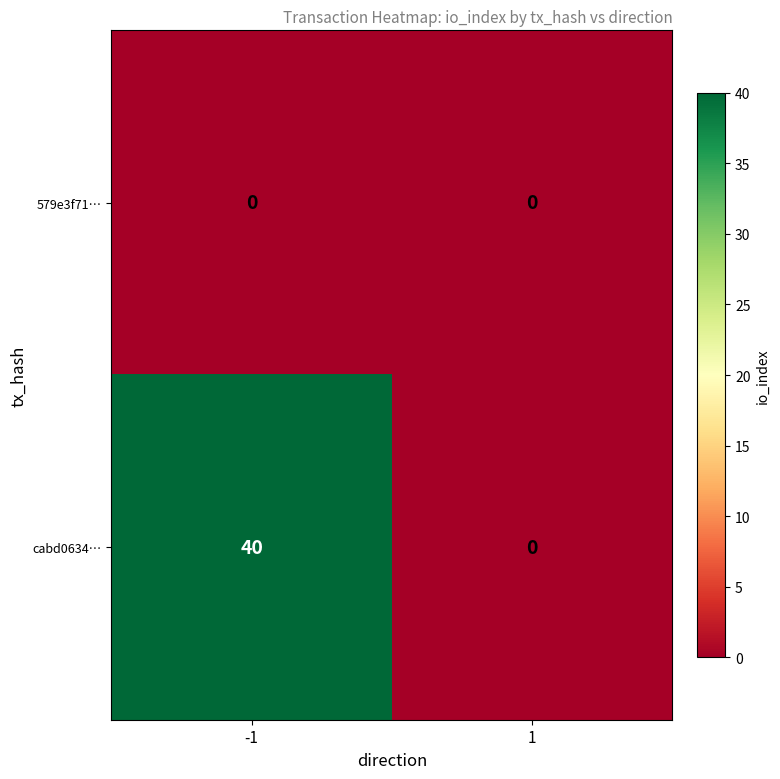

Which series changed the most between -1 and 1?

cabd0634…